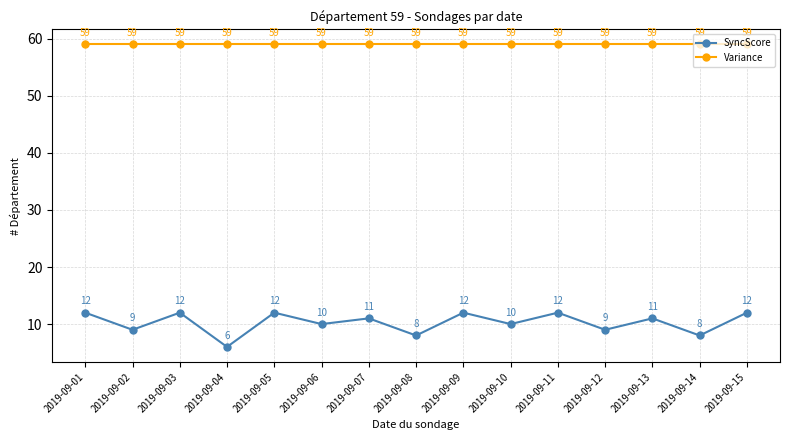

Is the value of SyncScore at 2019-09-02 greater than the value of Variance at 2019-09-05?

No